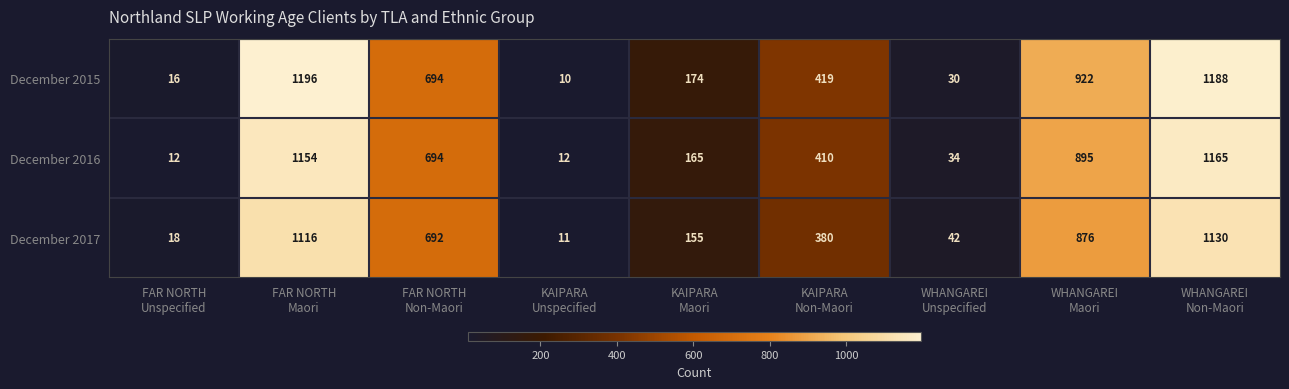

At which category does the chart reach its peak across all series?

FAR NORTH
Maori